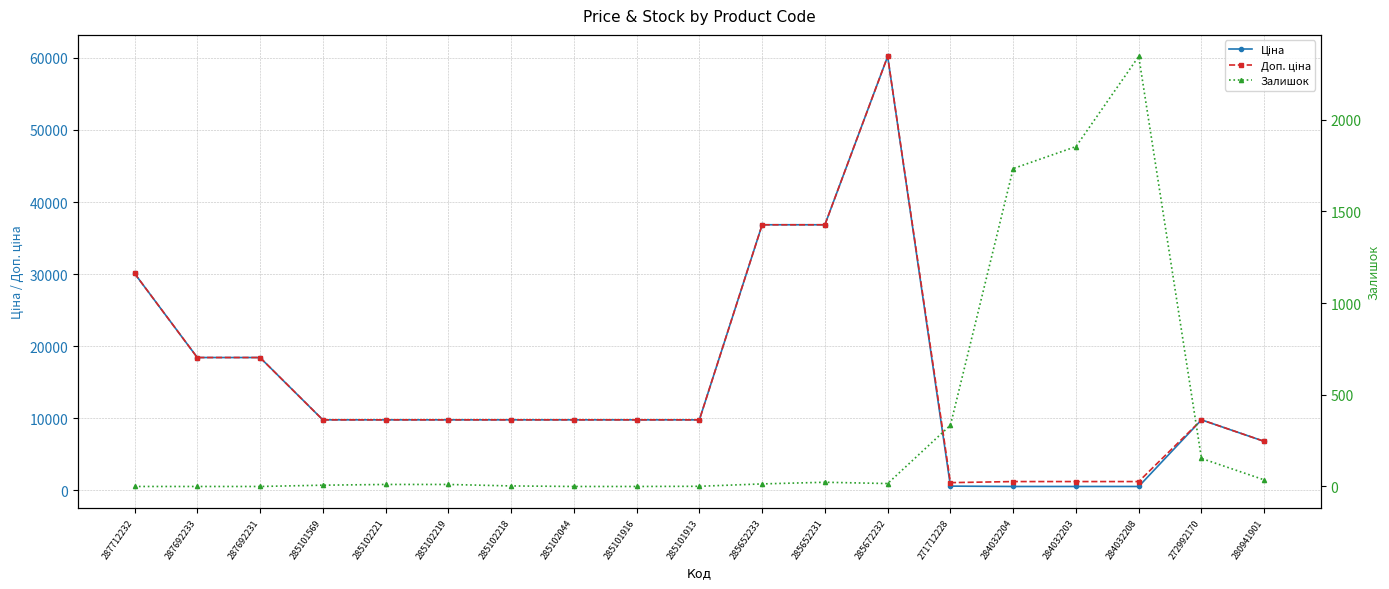

True or false: Ціна and Доп. ціна intersect in this chart.

False